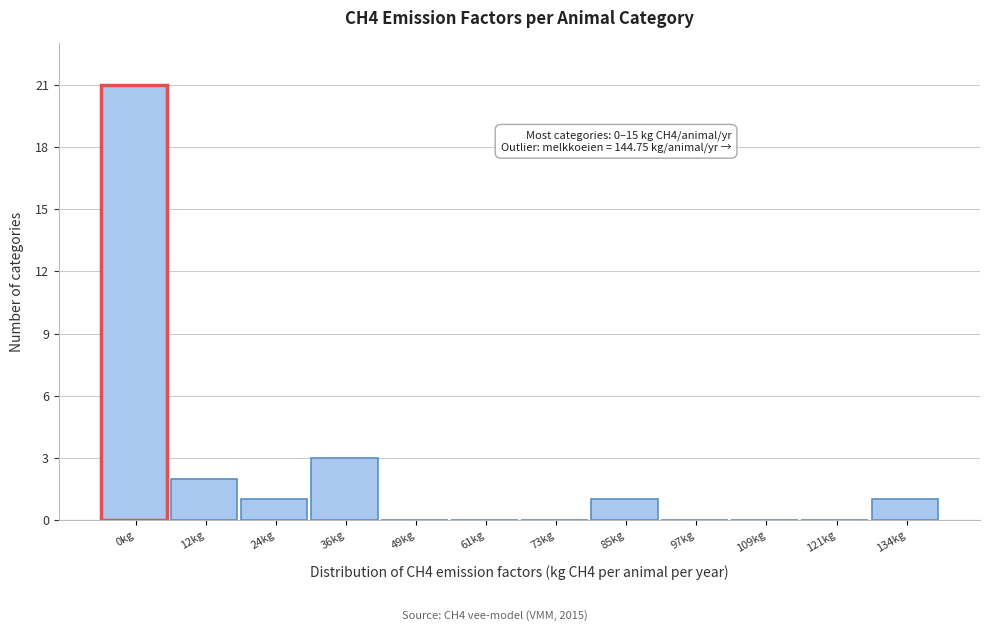

Reading left to right, transcribe all the data shown in this chart.

0kg=21	12kg=2	24kg=1	36kg=3	49kg=0	61kg=0	73kg=0	85kg=1	97kg=0	109kg=0	121kg=0	134kg=1